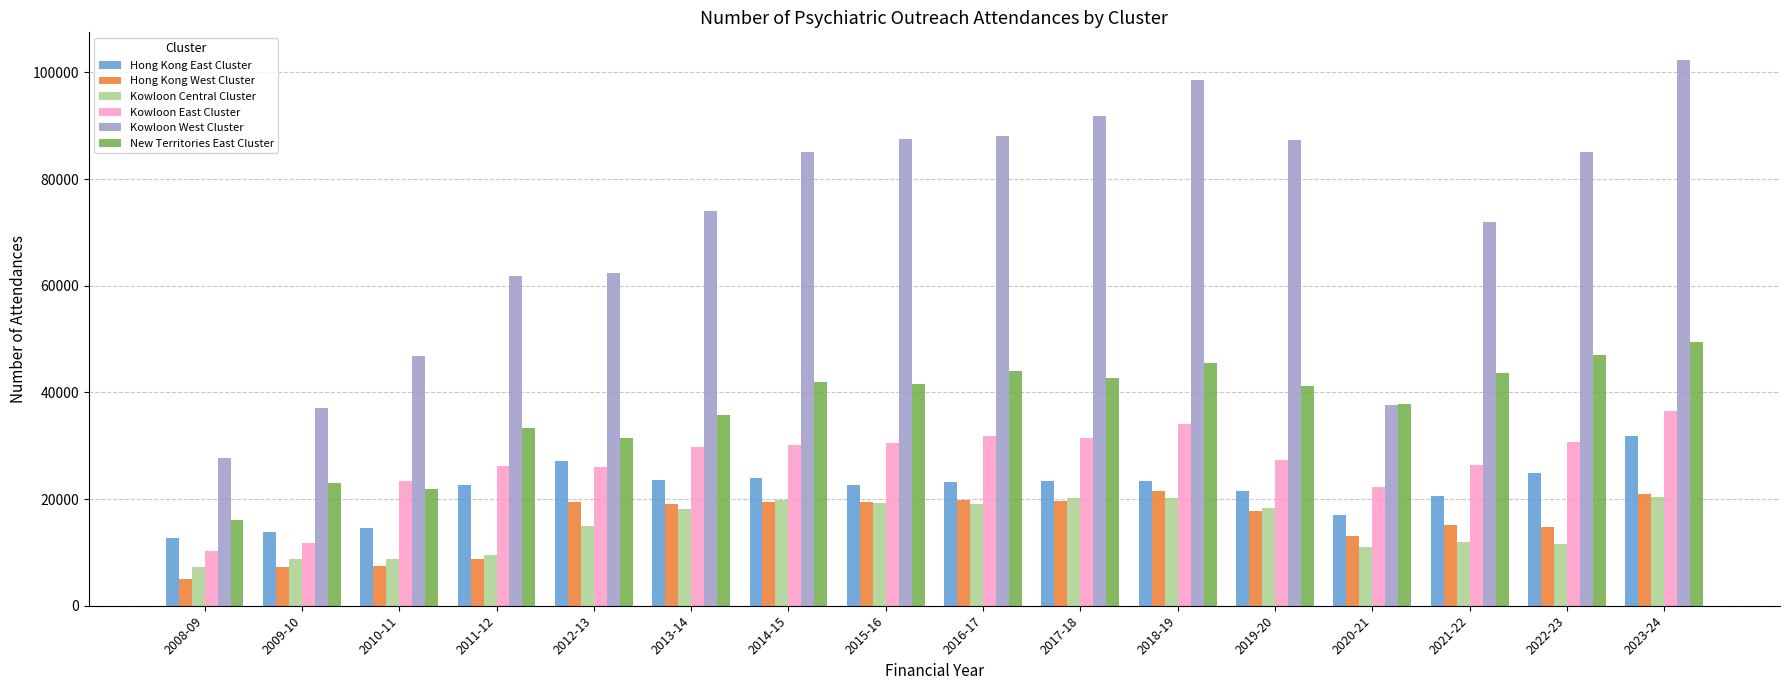

Which series has the largest total across all categories?

Kowloon West Cluster